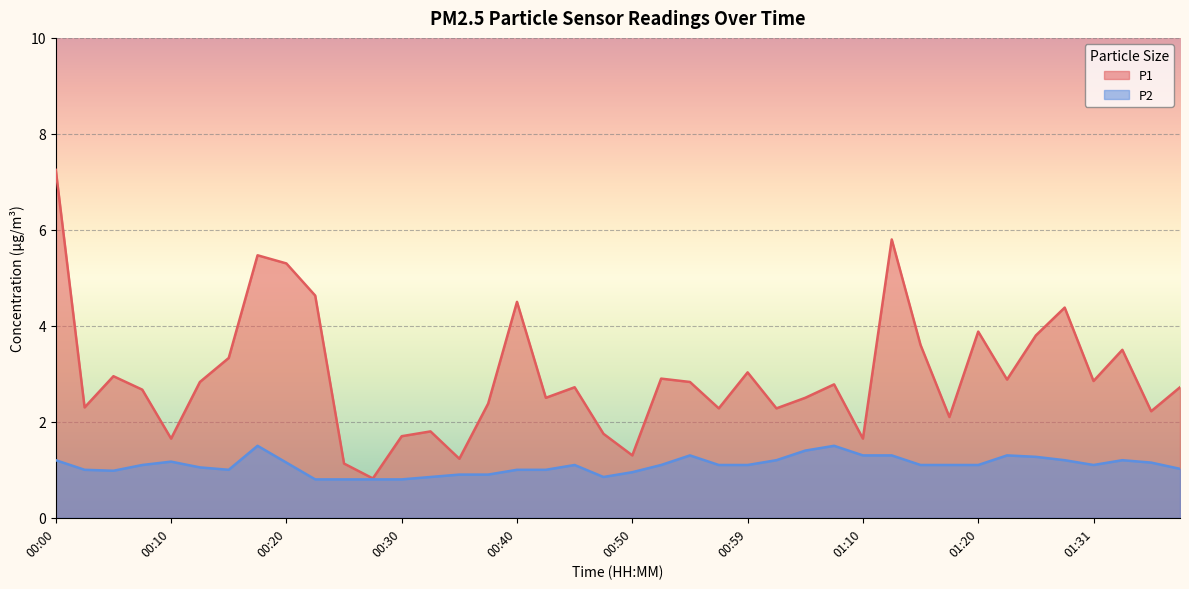

List the series in order of their overall mean, highest first.

P1, P2